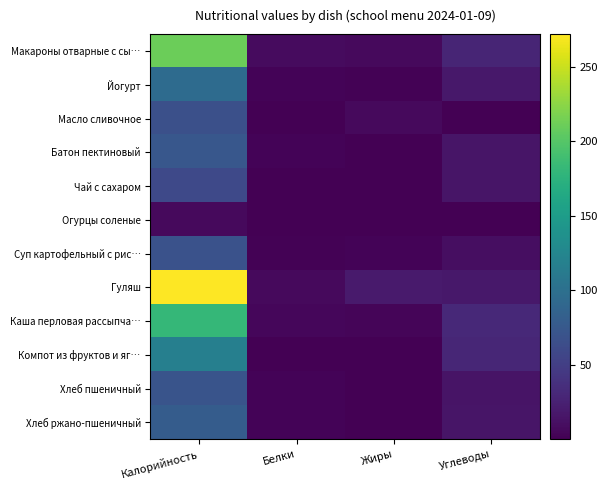

Rank the series at Белки from lowest to highest value.

Масло сливочное, Чай с сахаром, Компот из фруктов и яг…, Огурцы соленые, Суп картофельный с рис…, Хлеб пшеничный, Батон пектиновый, Йогурт, Хлеб ржано-пшеничный, Каша перловая рассыпча…, Гуляш, Макароны отварные с сы…